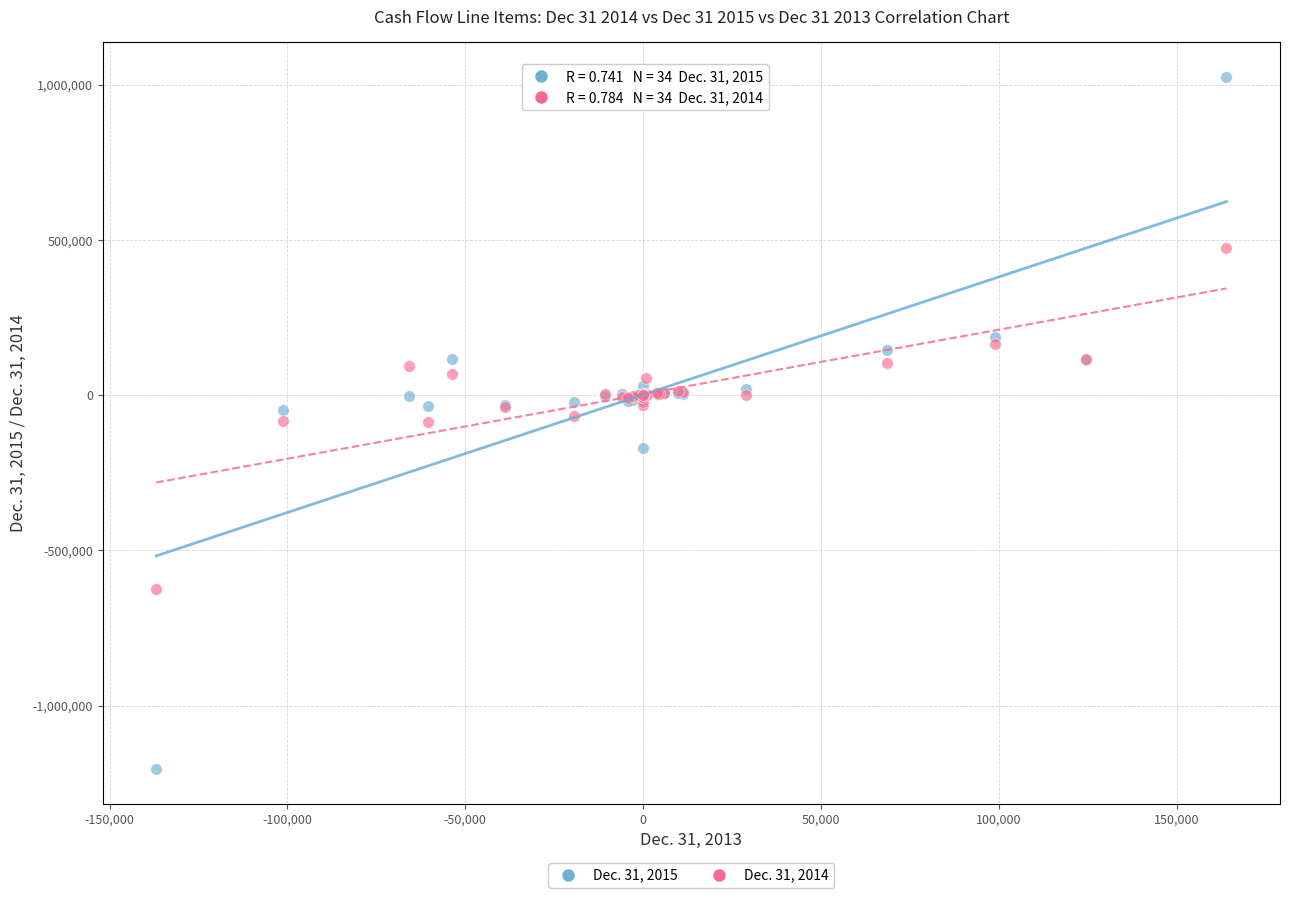

Which series has the widest spread of Y values?

Dec. 31, 2015